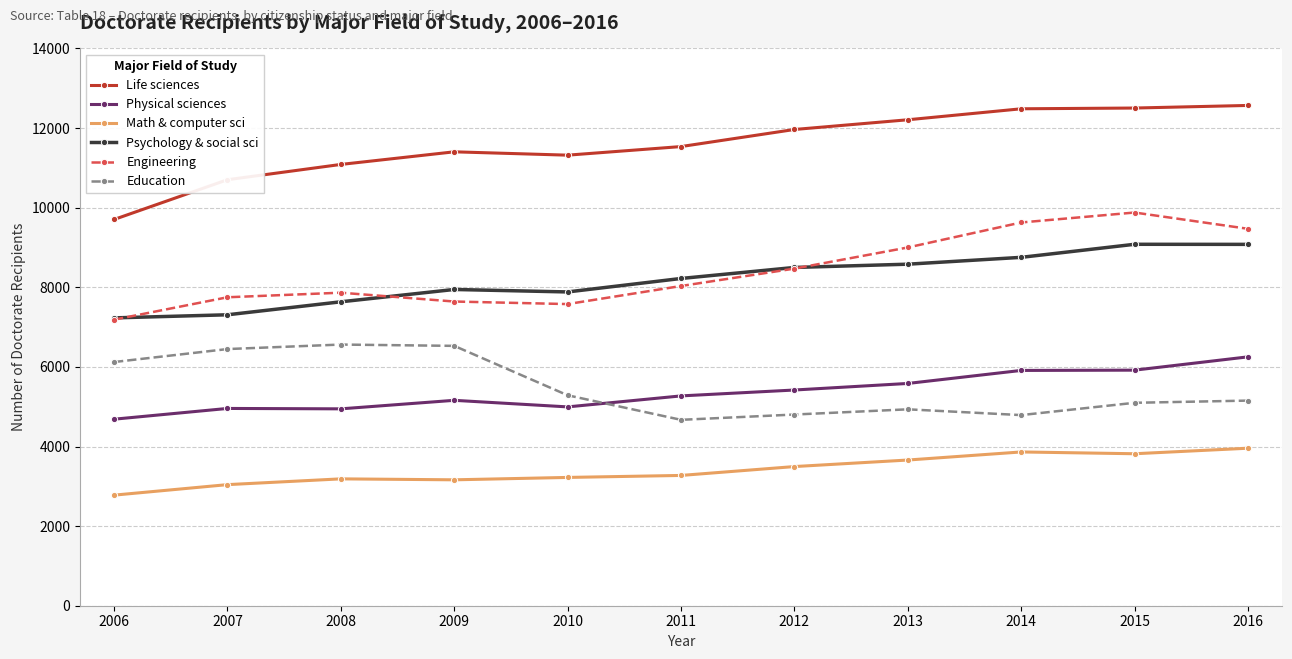

True or false: Life sciences and Math & computer sci intersect in this chart.

False